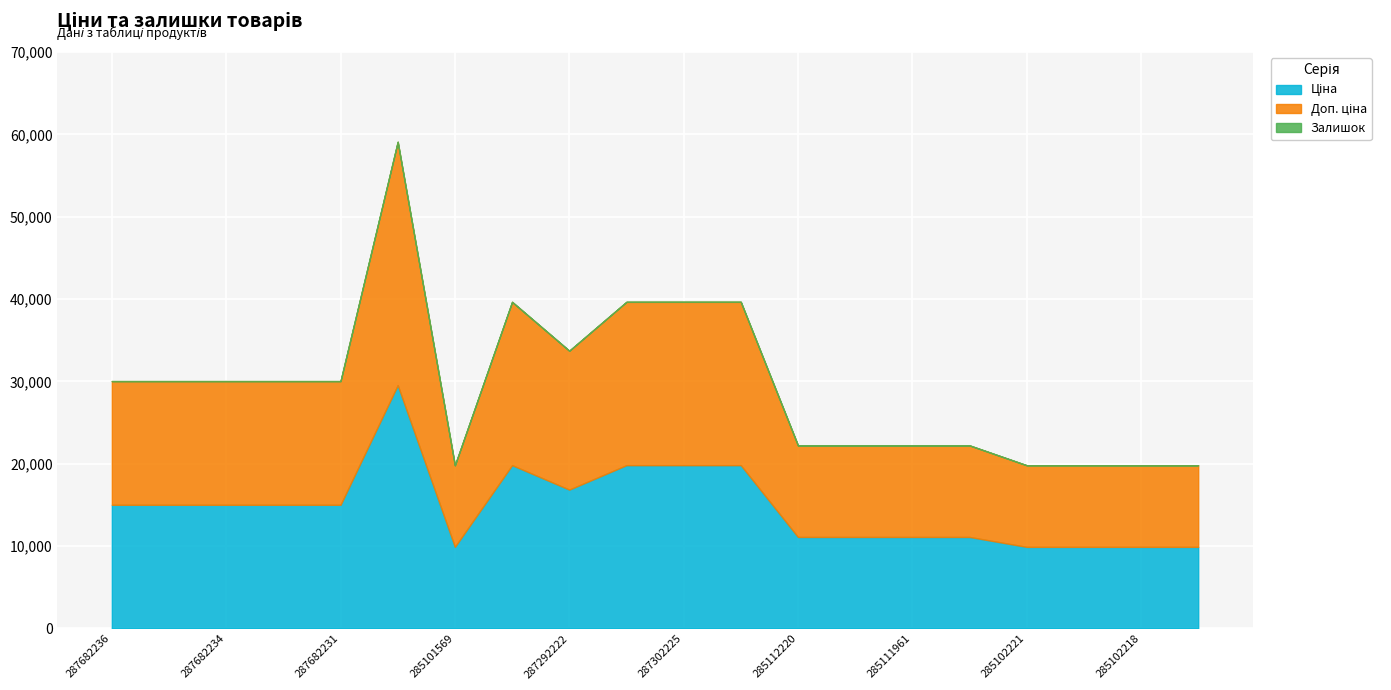

True or false: Залишок and Доп. ціна intersect in this chart.

False